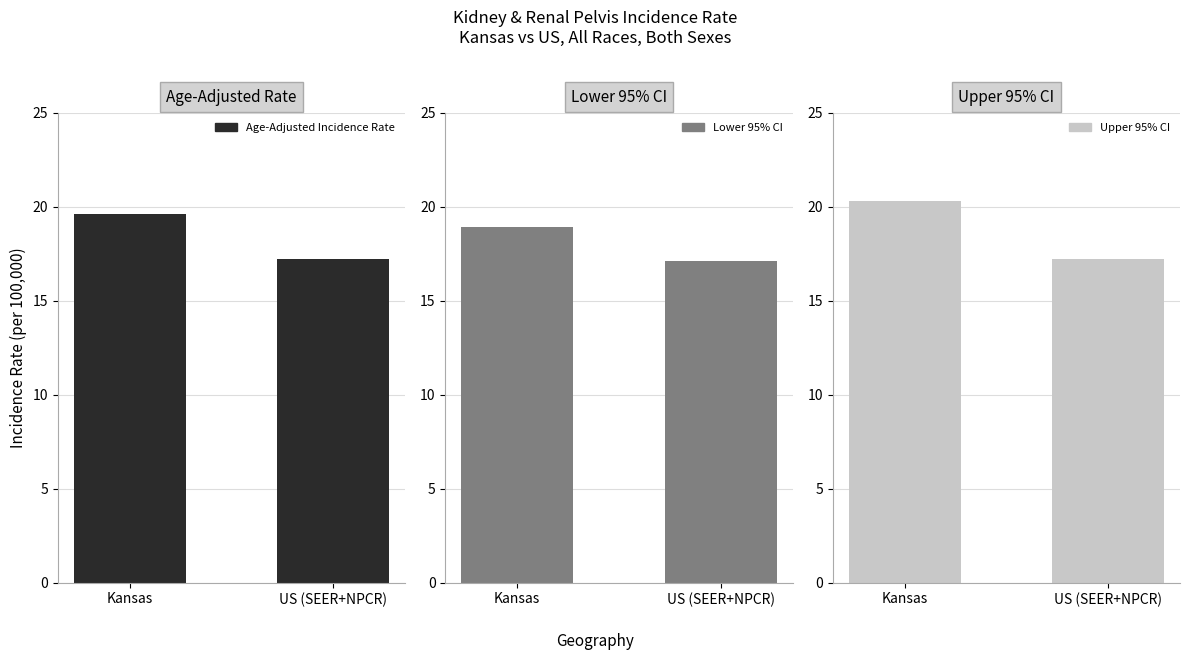

What position from the right is Kansas?

2